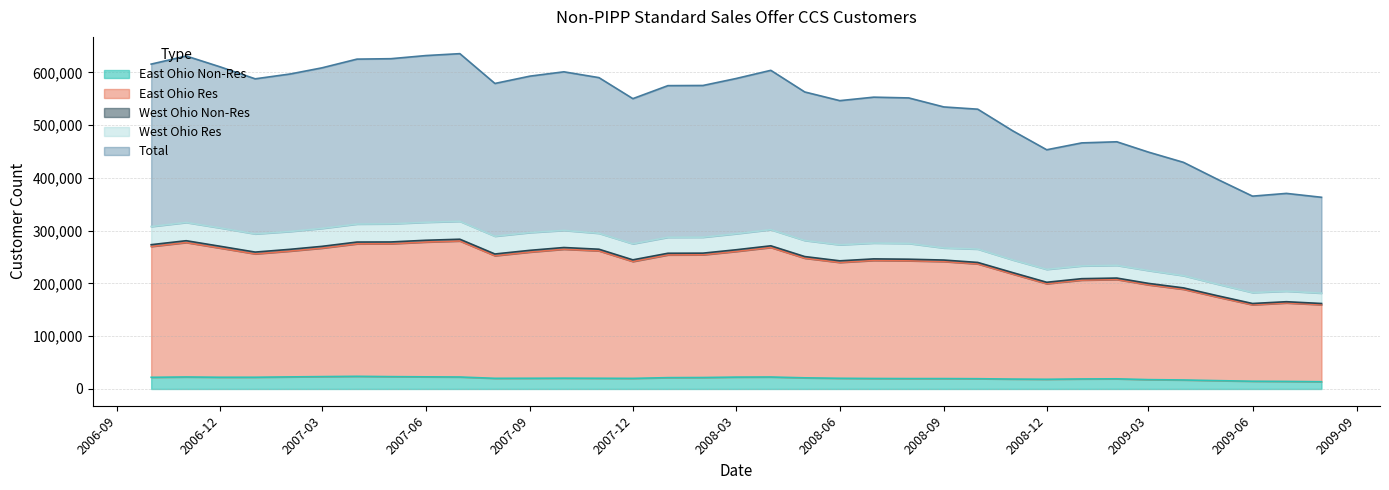

Does the chart display data point markers on the line(s)?

No